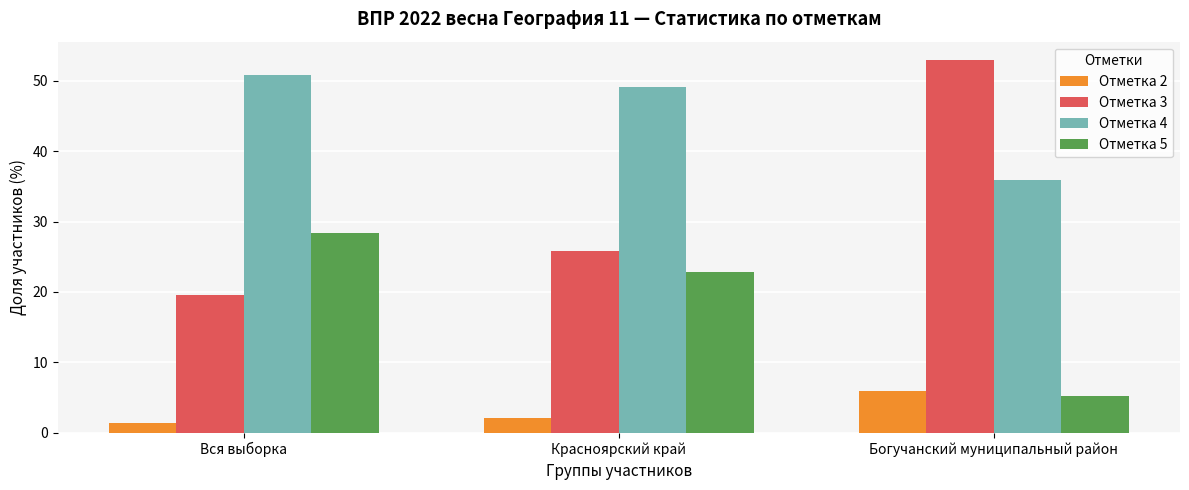

What is the maximum value shown in the chart?

52.9